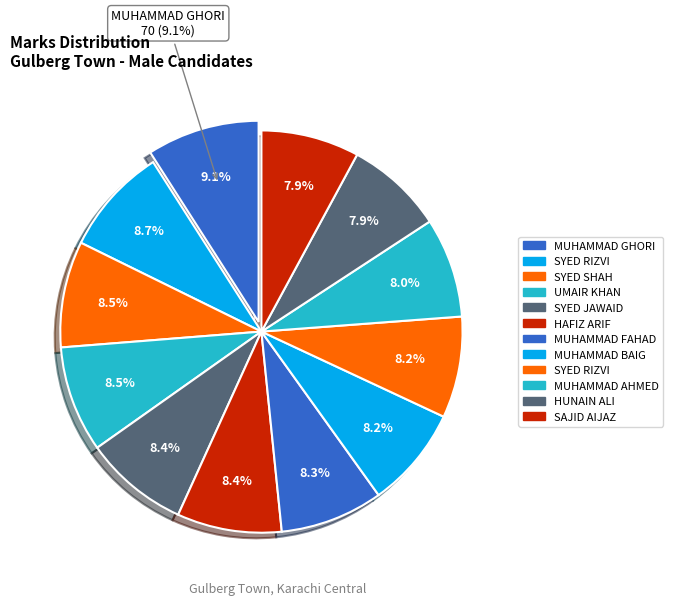

What is the smallest slice in the pie chart?

HUNAIN ALI